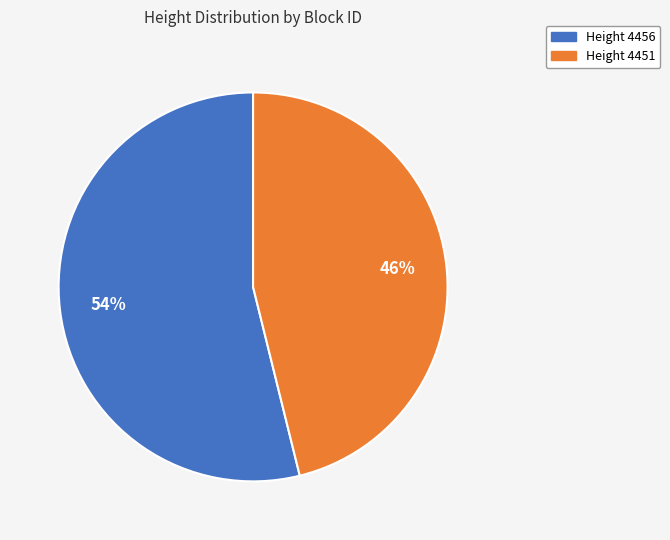

Does any single category account for the majority?

Yes